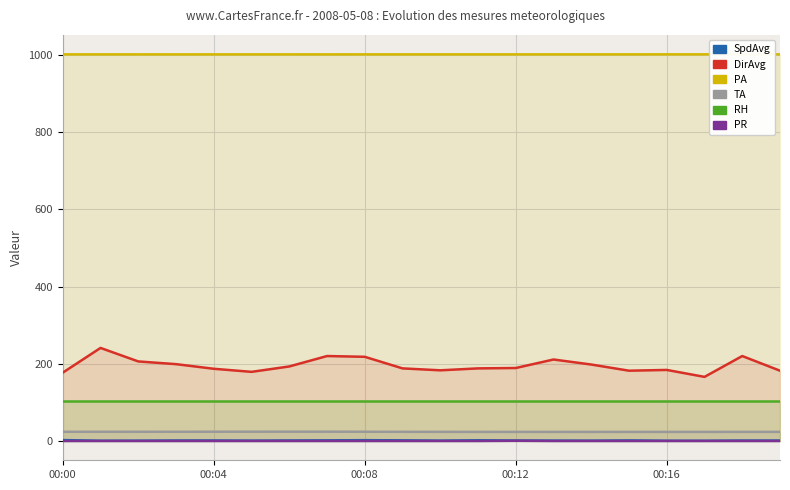

What is the value of the SpdAvg point at the 9th from the left?

2.0